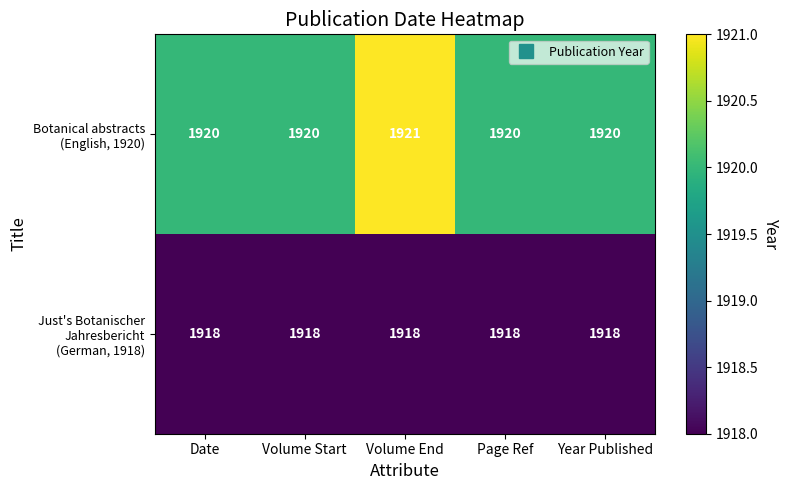

What is the minimum value shown in the chart?

1918